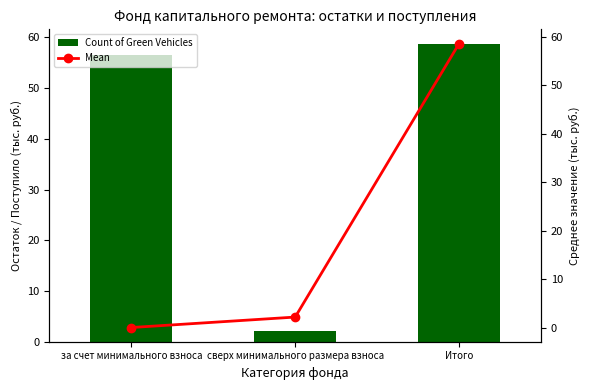

What is the sum of all Mean values?

60.8